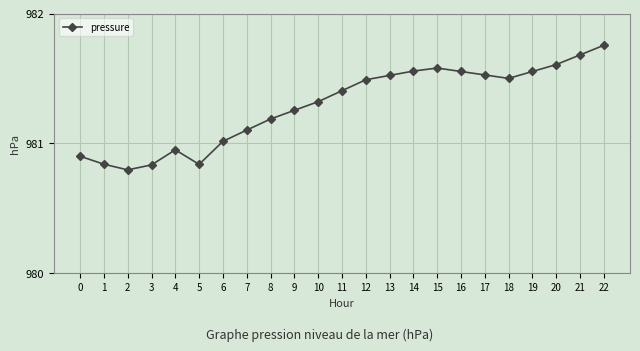

Count the number of values greater than 981.

17